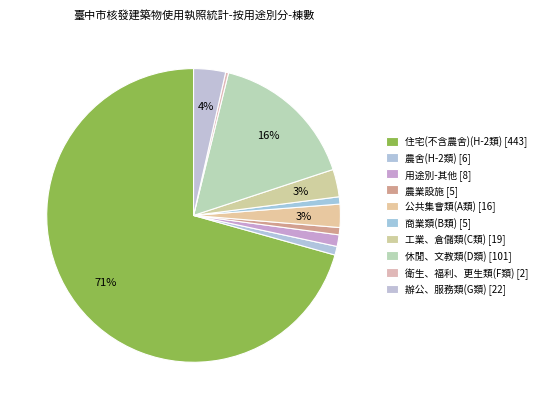

How many slices are in this pie chart?

10